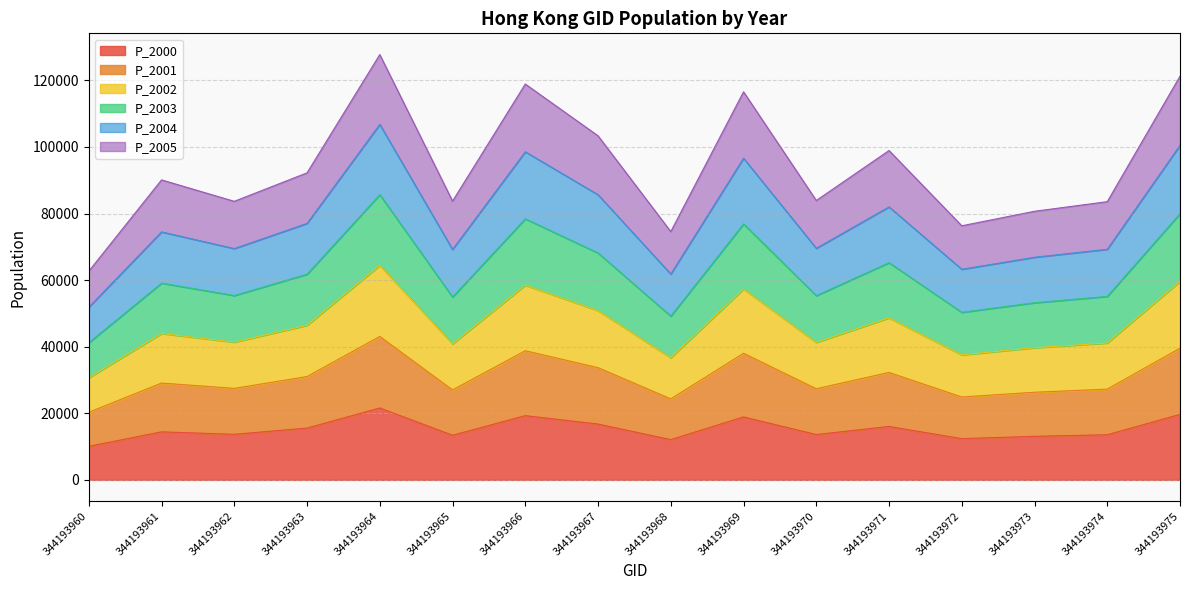

Does the chart have visible grid lines?

Yes